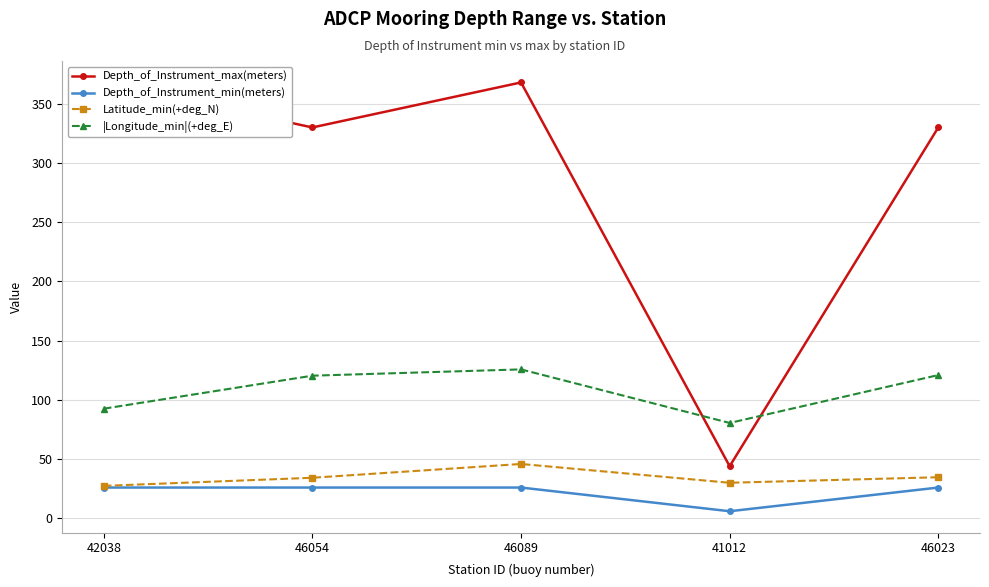

What is the average value of the Latitude_min(+deg_N) series?

34.5